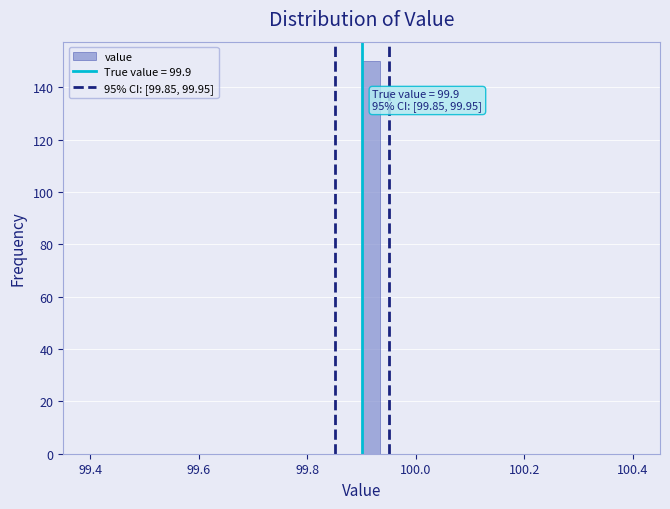

Around what value on the x-axis is the tallest bar? Give the approximate position of its centre, as read against the axis.

99.92